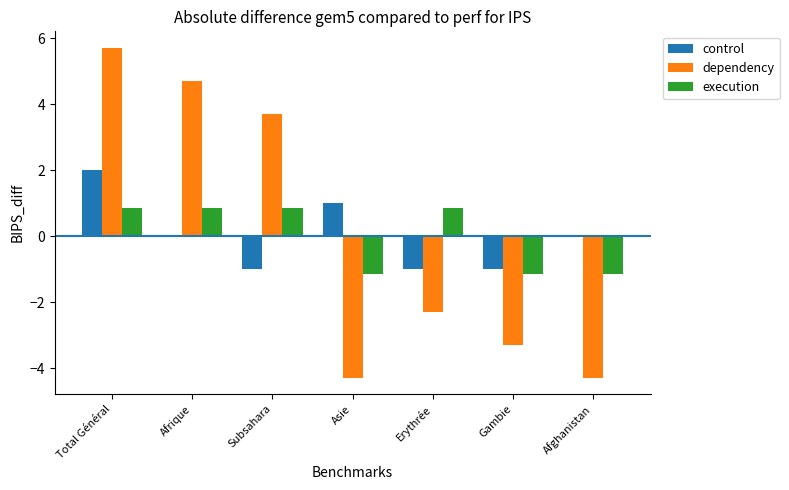

How many distinct data groups are displayed?

3